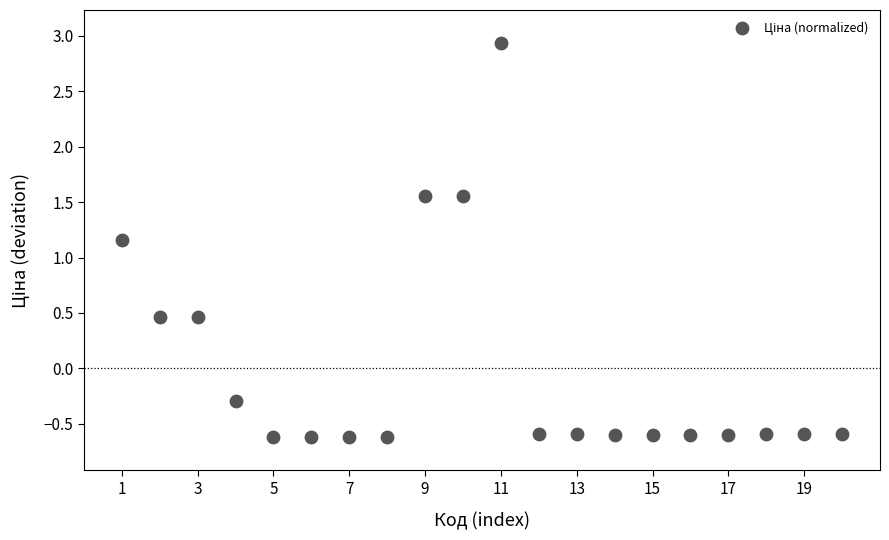

What is the range of Y values (max minus min)?

3.6